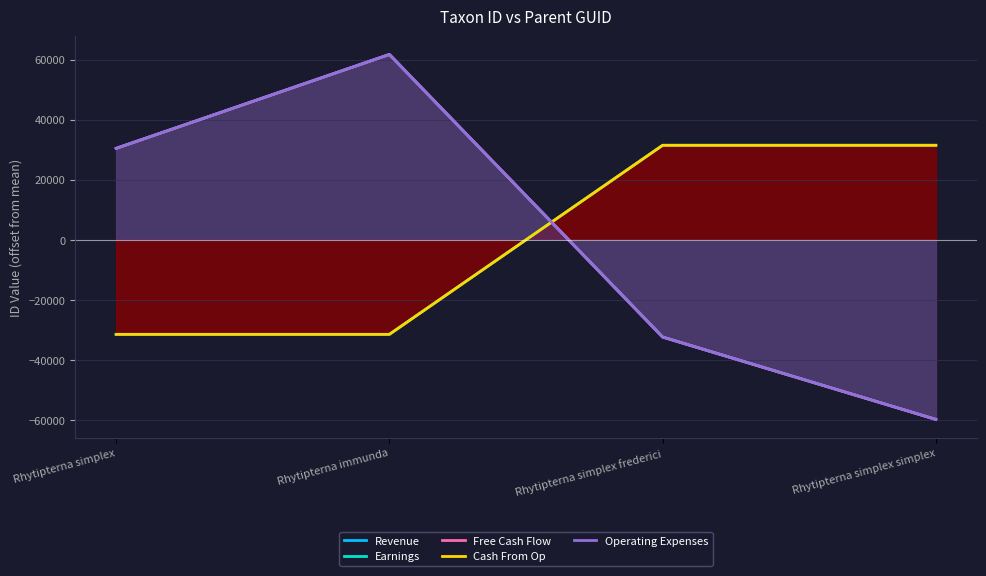

Which series has the largest total across all categories?

Revenue